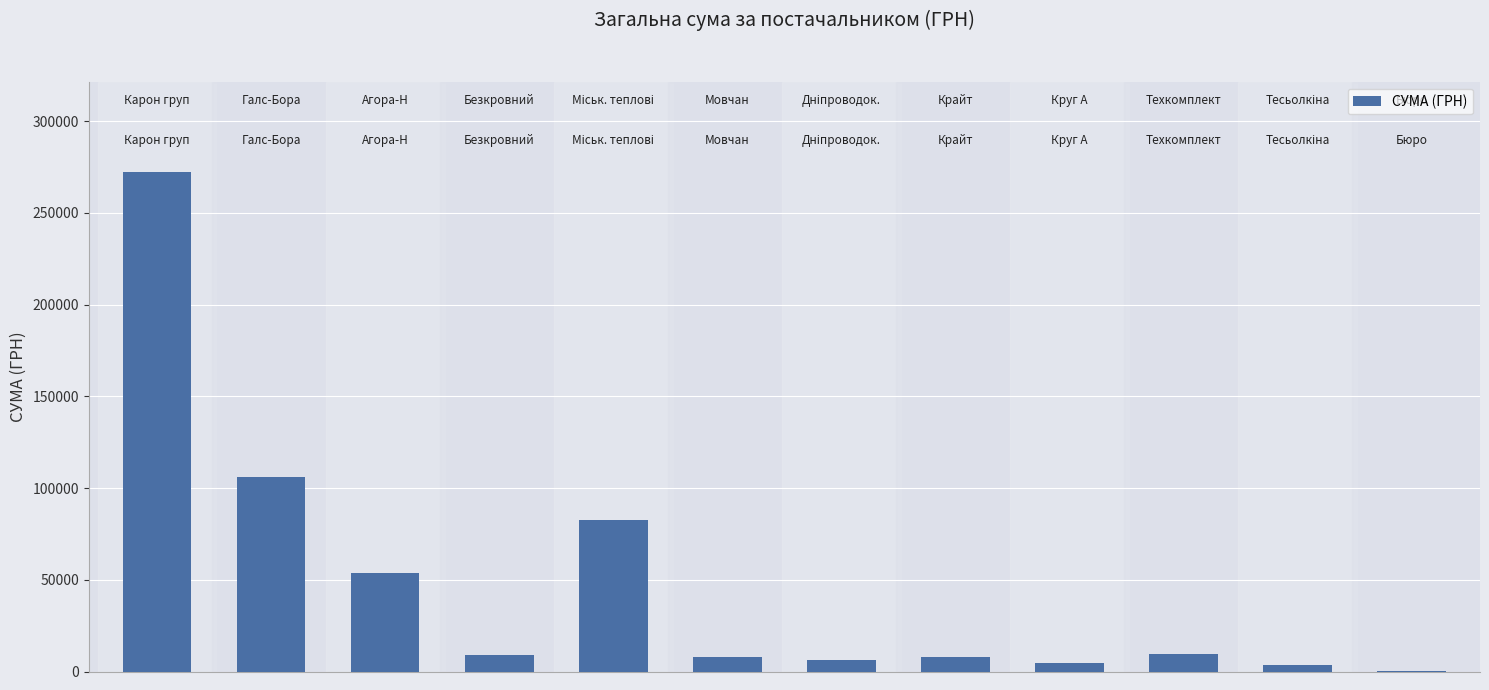

What is the maximum value shown in the chart?

272422.2